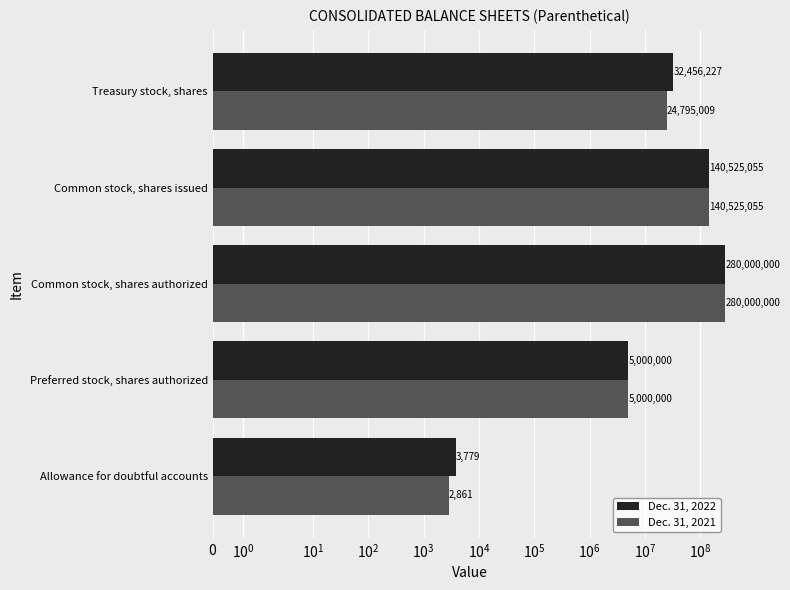

Reading left to right, extract all data points from this chart.

Dec. 31, 2022: 3779	5000000	280000000	140525055	32456227
Dec. 31, 2021: 2861	5000000	280000000	140525055	24795009